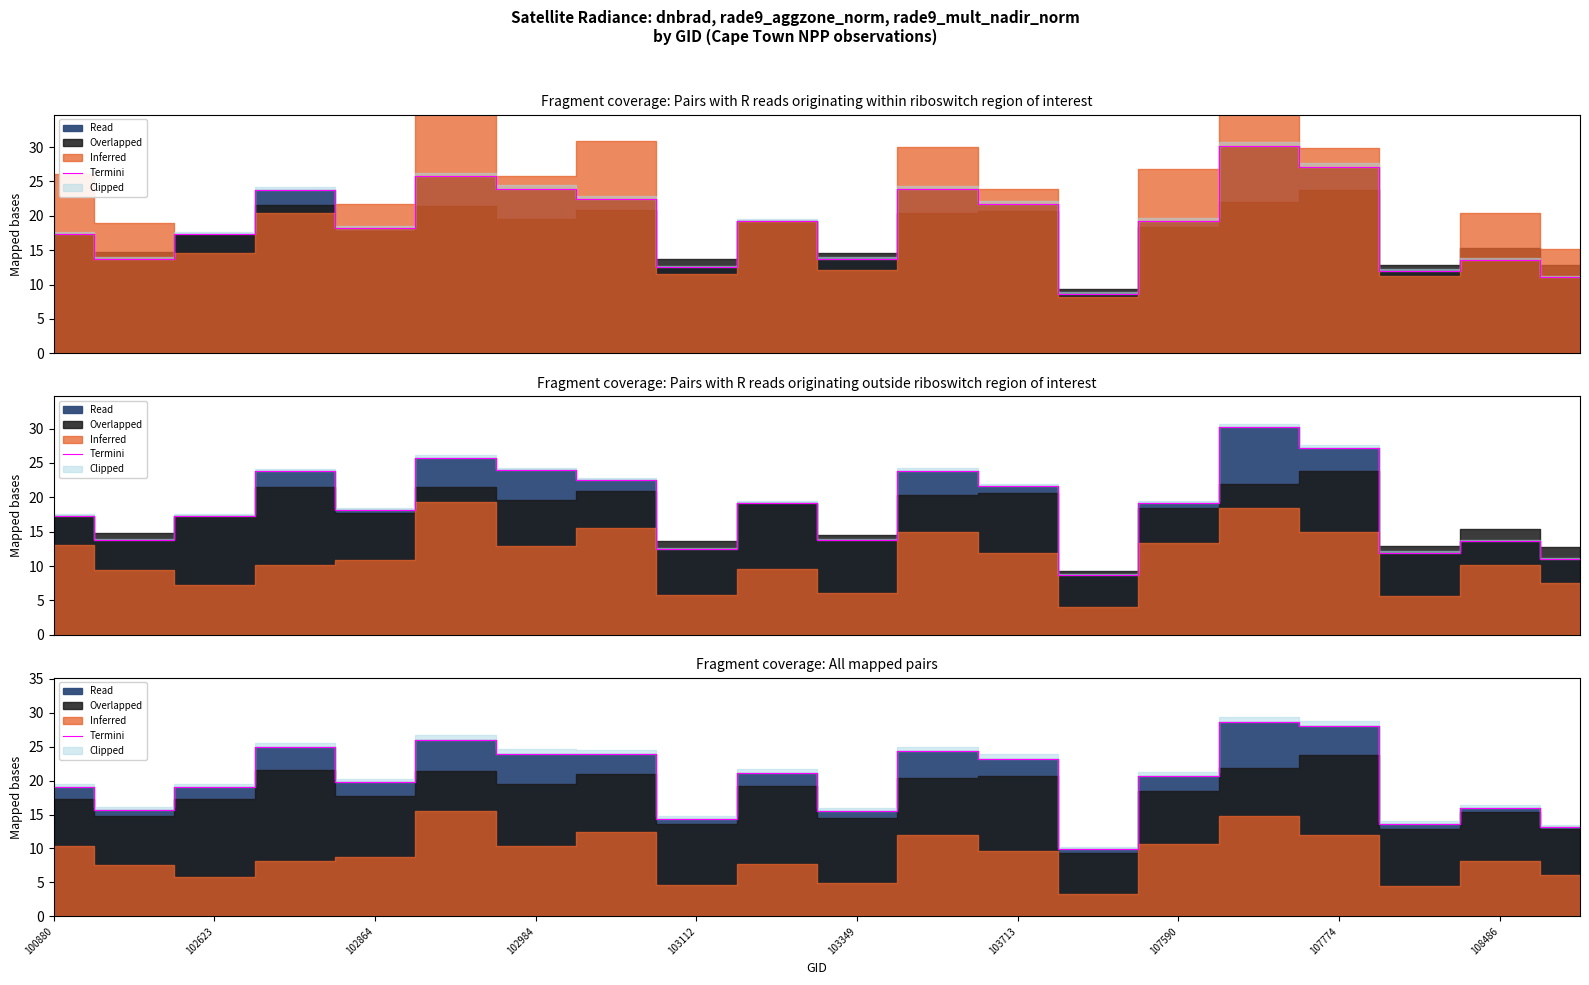

Does the chart display data point markers on the line(s)?

No